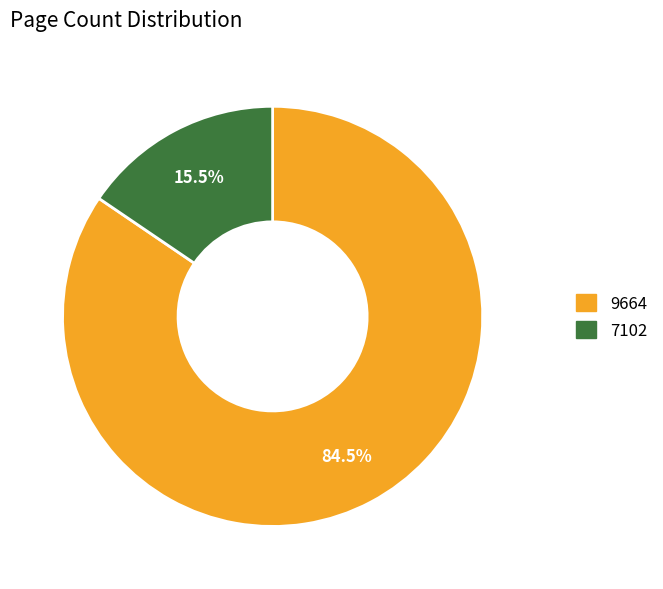

What portion of the pie excludes 7102?

84.5%